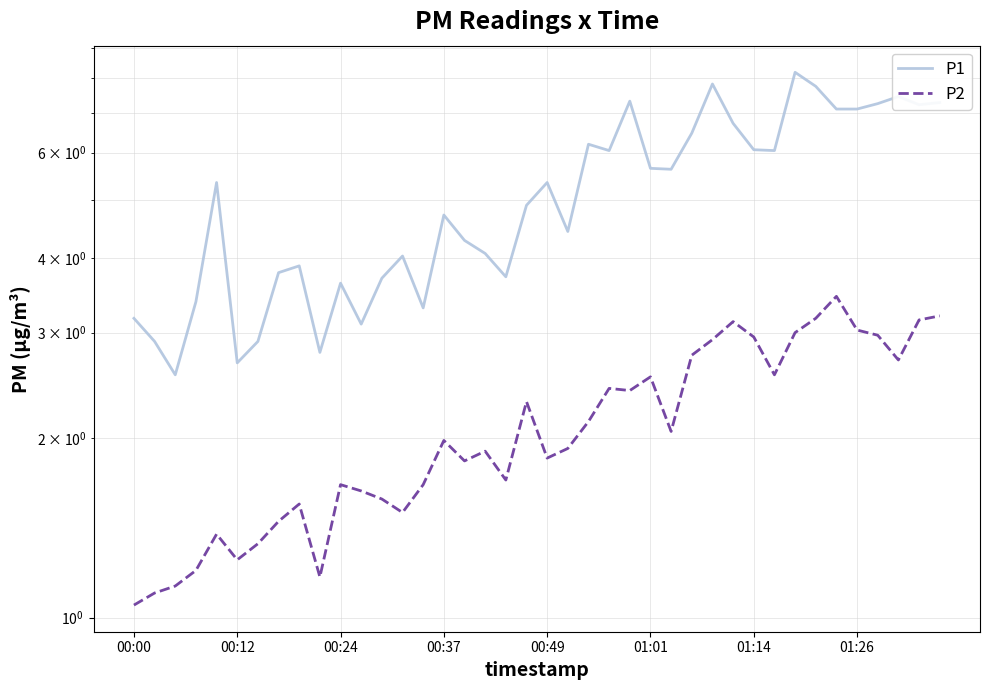

True or false: P1 and P2 intersect in this chart.

False